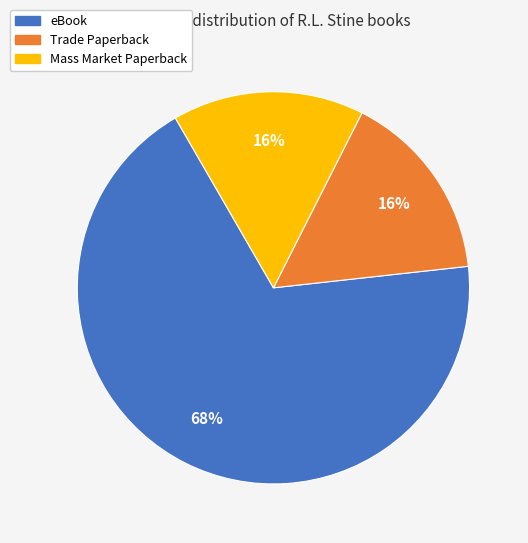

How many slices are in this pie chart?

3